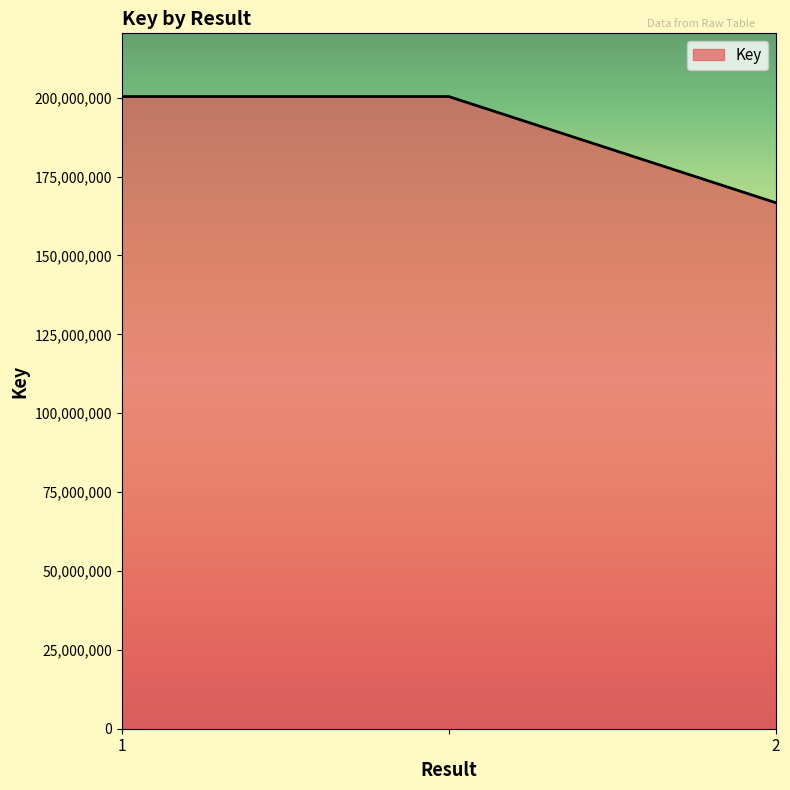

What is the minimum value shown in the chart?

166700793